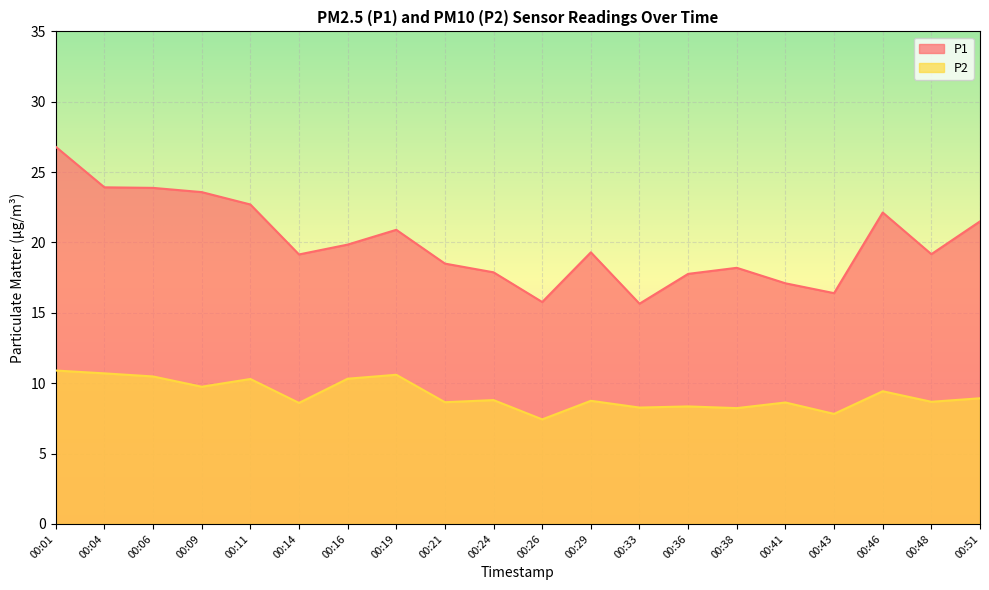

Reading left to right, what are all the values shown in this chart?

P1: 00:01=26.8	00:04=23.9	00:06=23.9	00:09=23.6	00:11=22.7	00:14=19.1	00:16=19.9	00:19=20.9	00:21=18.5	00:24=17.9	00:26=15.8	00:29=19.3	00:33=15.7	00:36=17.8	00:38=18.2	00:41=17.1	00:43=16.4	00:46=22.1	00:48=19.2	00:51=21.5
P2: 00:01=10.9	00:04=10.7	00:06=10.5	00:09=9.8	00:11=10.3	00:14=8.6	00:16=10.3	00:19=10.6	00:21=8.7	00:24=8.8	00:26=7.4	00:29=8.8	00:33=8.3	00:36=8.3	00:38=8.2	00:41=8.6	00:43=7.8	00:46=9.4	00:48=8.7	00:51=8.9